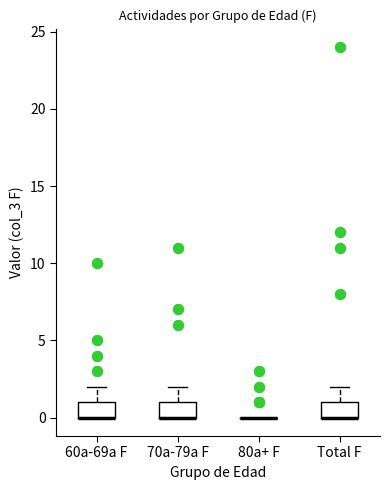

Reading left to right, transcribe this box plot: for each box, give where its median line is, the range the box spans, and where its two whiskers end, as read against the y-axis. The values are not printed on the chart, so give them approximately, as read against the axis.

60a-69a F: median 0 (drawn on the box's lower edge), box 0 to 1, whiskers 0 to 2
70a-79a F: median 0 (drawn on the box's lower edge), box 0 to 1, whiskers 0 to 2
80a+ F: box collapsed to a line at 0, whiskers 0 to 0
Total F: median 0 (drawn on the box's lower edge), box 0 to 1, whiskers 0 to 2